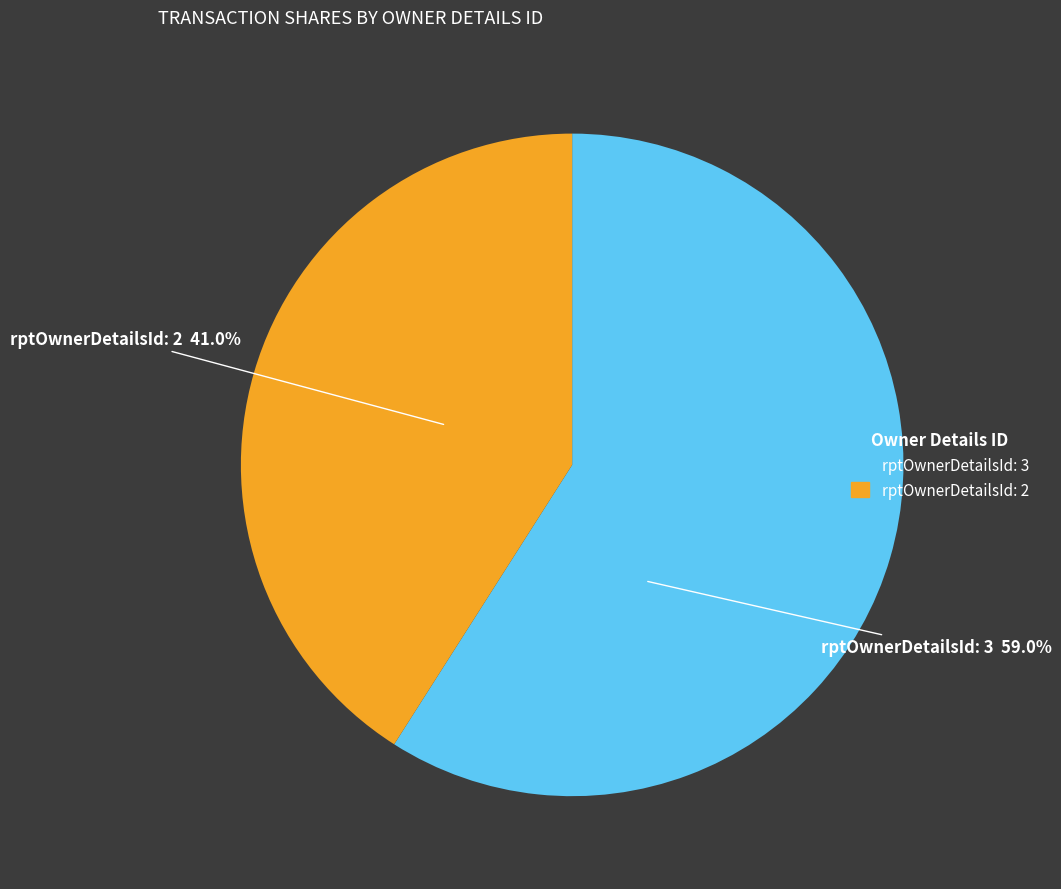

Is there a majority slice in this chart?

Yes